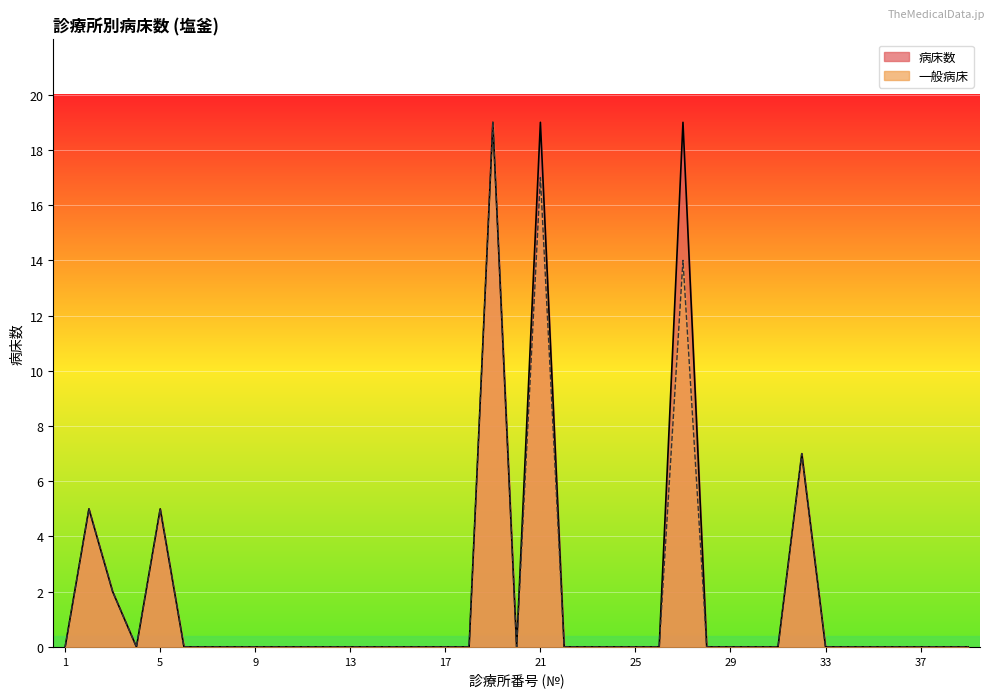

What is the sum of all 一般病床 values?

69